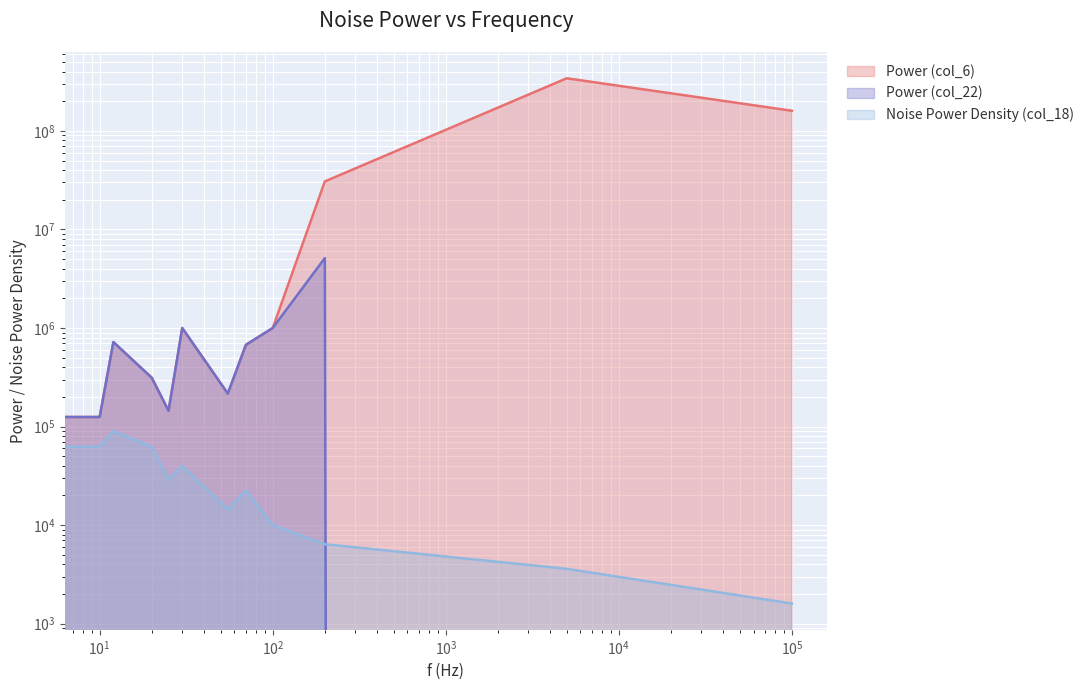

How many interior local valleys does the Power (col_22) series have?

3